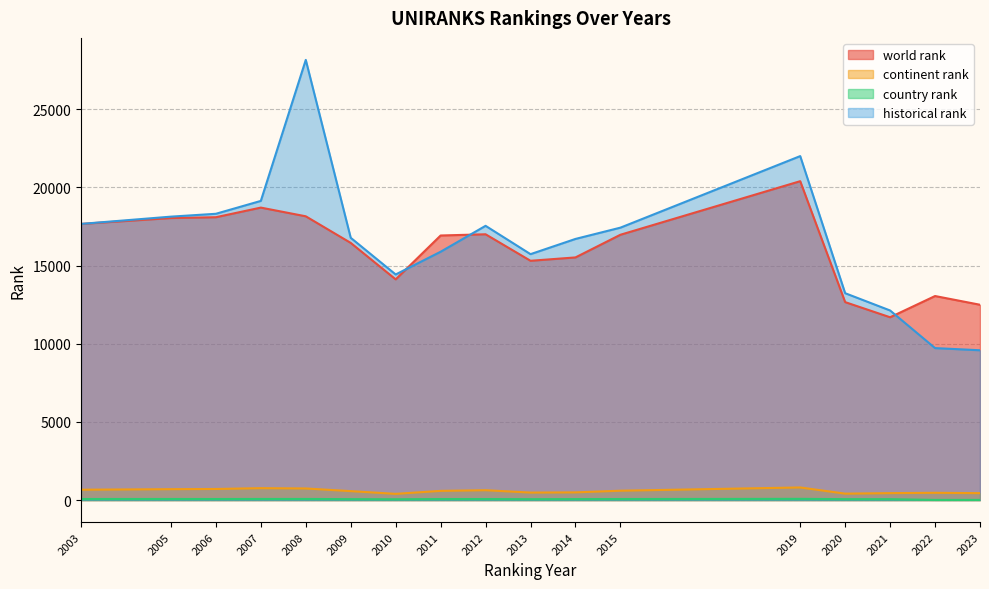

Is it true that country rank equals 58 at 2020?

True